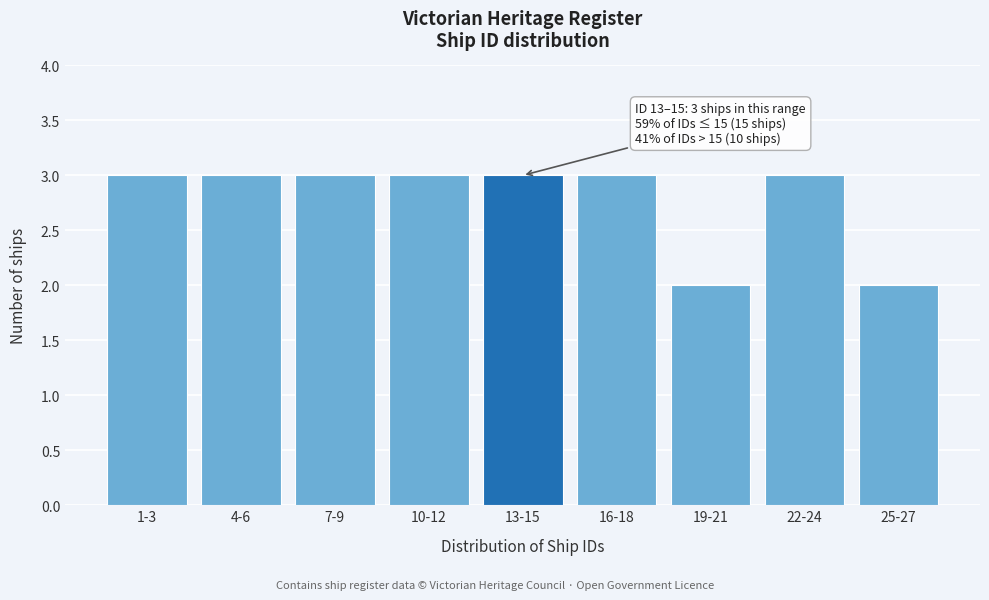

Reading left to right, extract all data points from this chart.

3	3	3	3	3	3	2	3	2